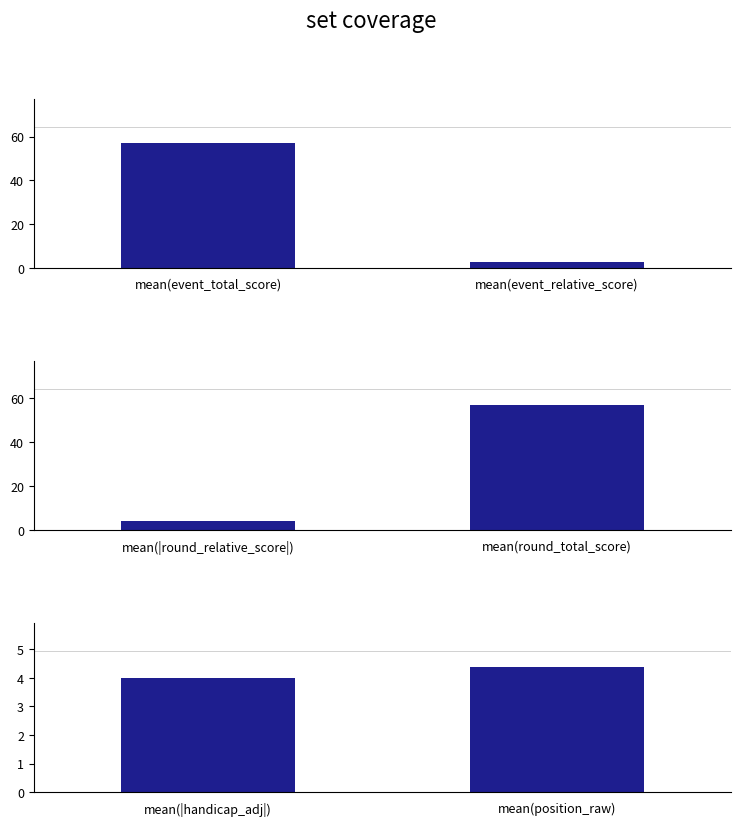

What is the difference between the panel_2 values at mean(|round_relative_score|) and mean(round_total_score)?

52.8